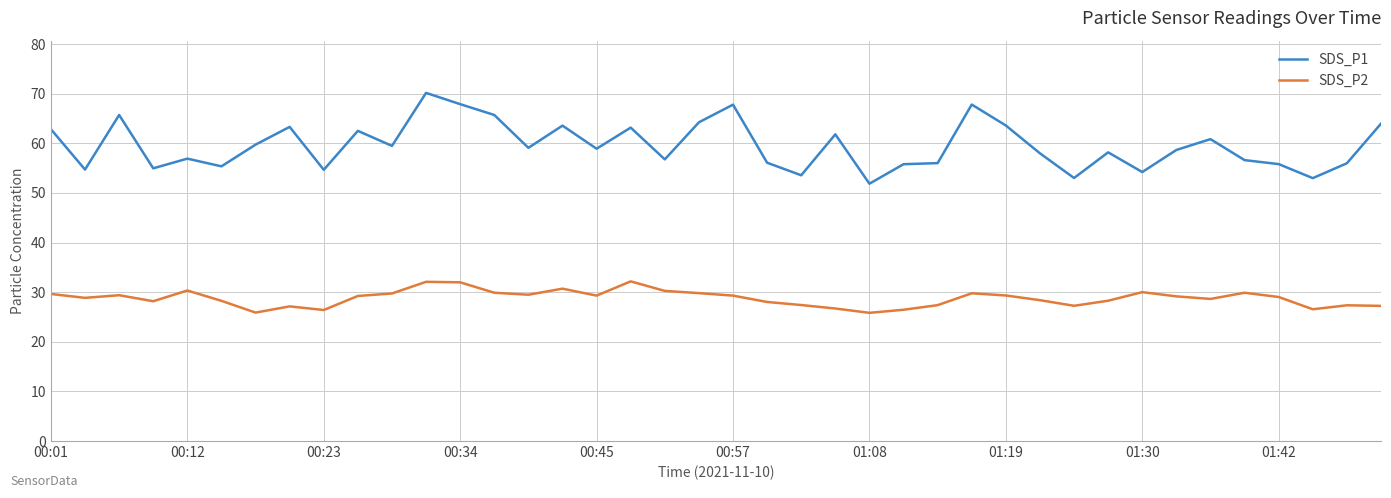

Which series has the largest total across all categories?

SDS_P1